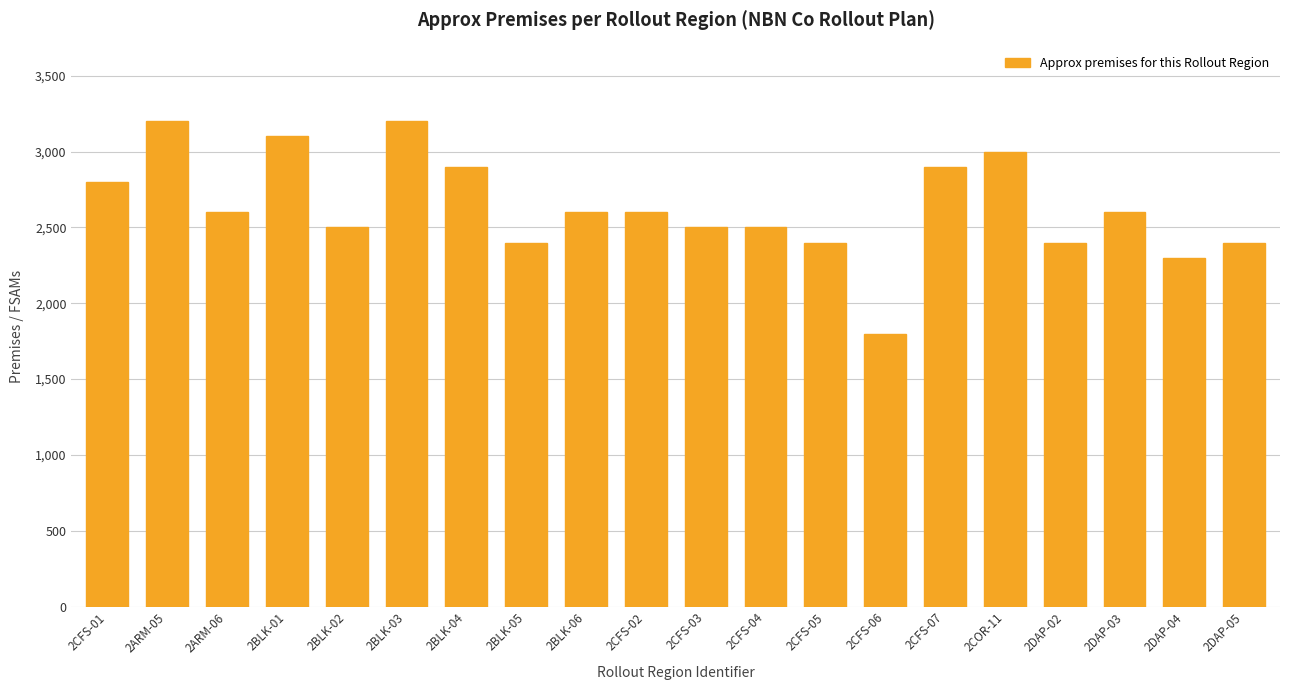

Where does the data first go above 2600?

2CFS-01